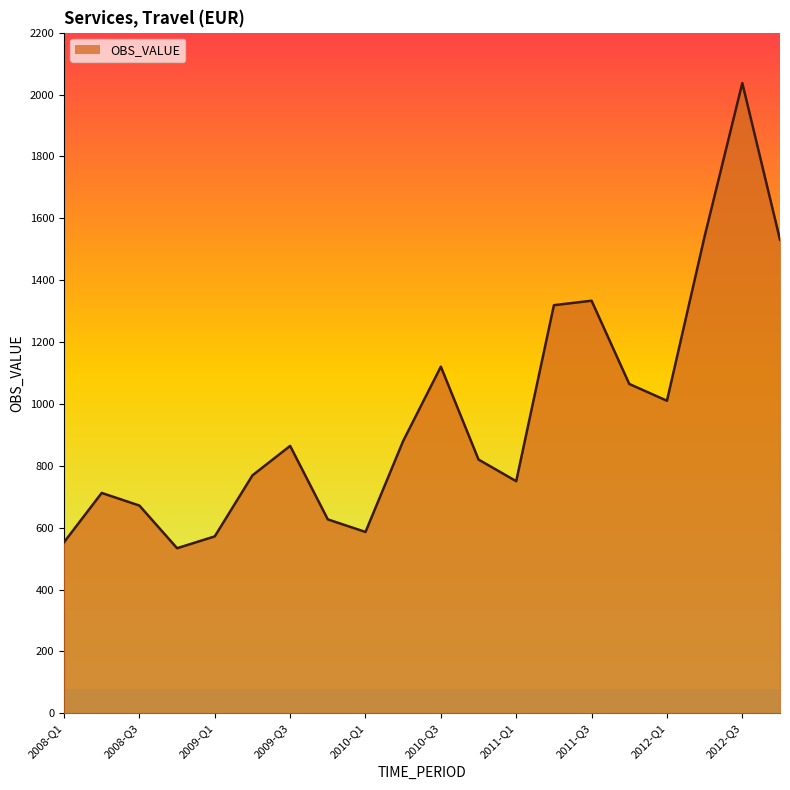

What is the difference between the second highest and minimum values?

1008.2